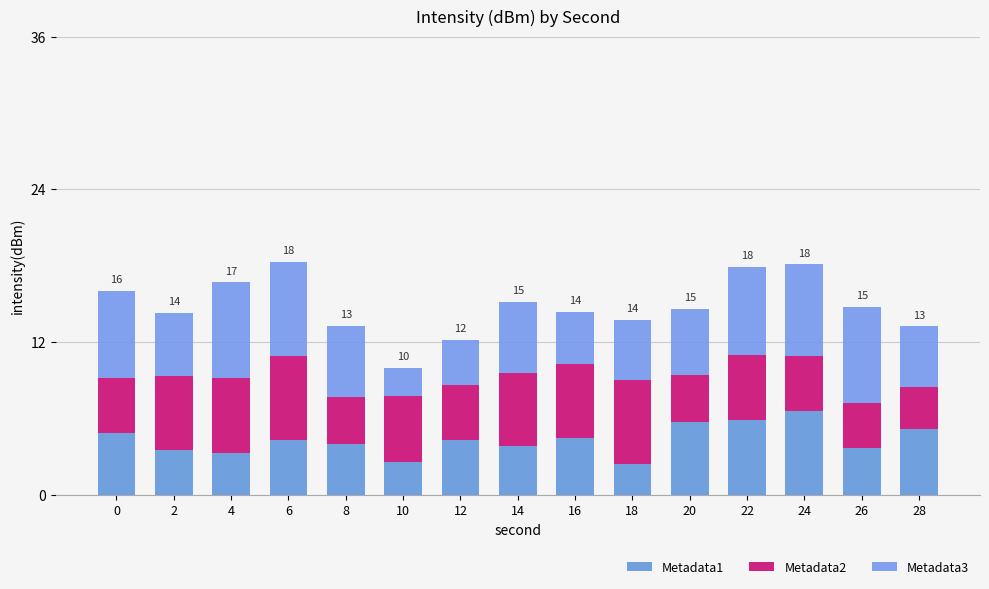

How many series are shown in this chart?

3